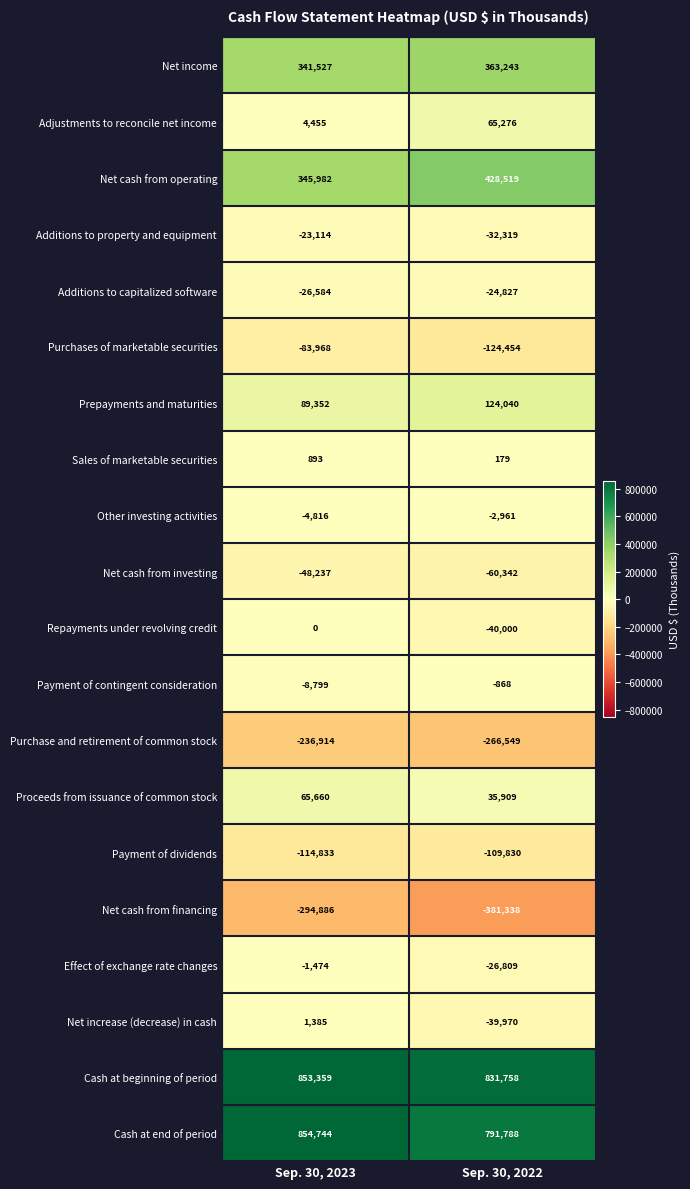

True or false: Purchase and retirement of common stock has a value of -266549 at Sep. 30, 2022.

True